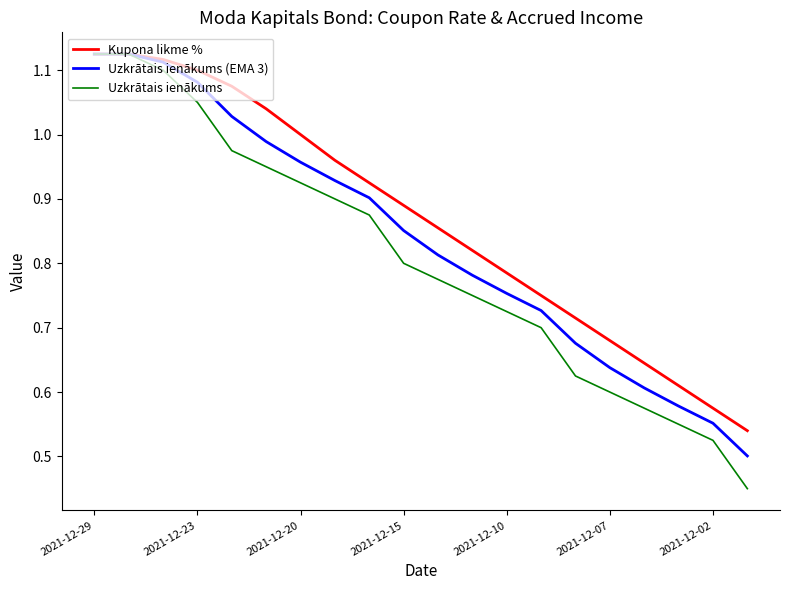

List the series in order of their overall mean, lowest first.

Uzkrātais ienākums, Uzkrātais ienākums (EMA 3), Kupona likme %